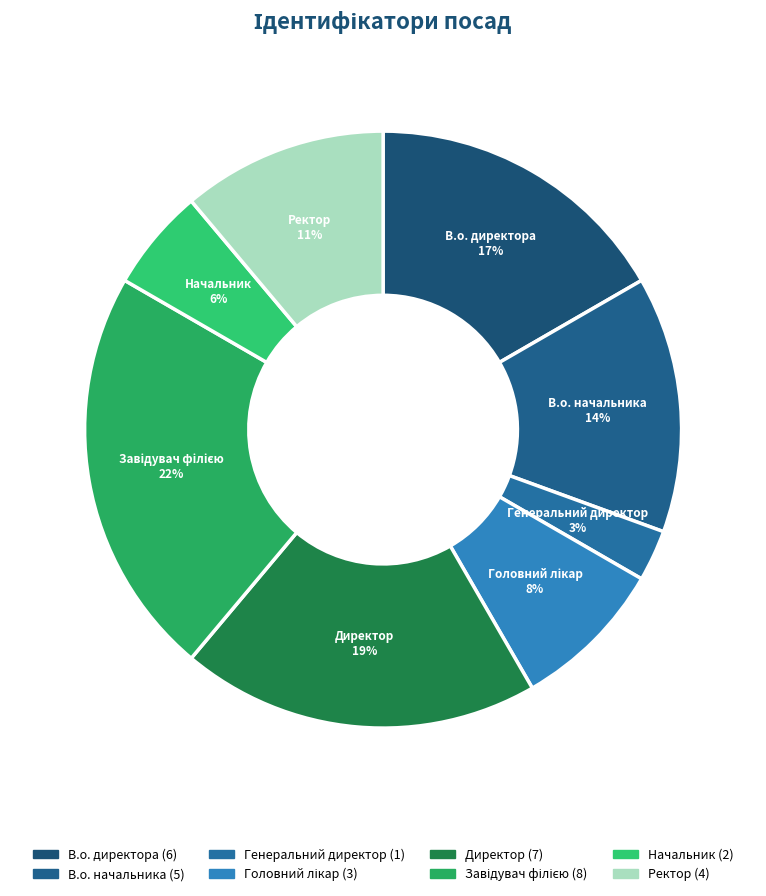

What is the smallest slice in the pie chart?

Генеральний директор